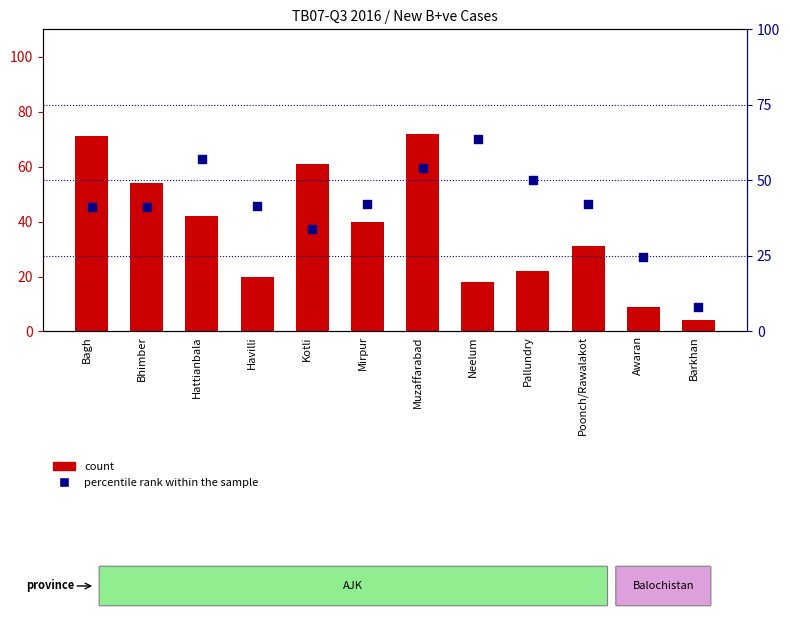

Is the value of percentile rank within the sample at Kotli greater than the value of count at Poonch/Rawalakot?

Yes